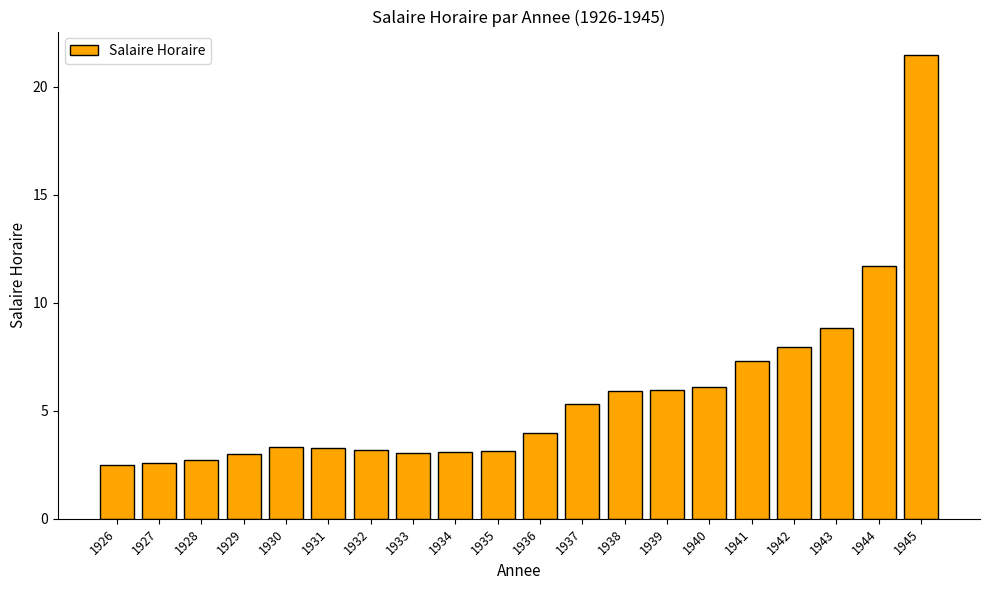

Count the number of data series in this chart.

1